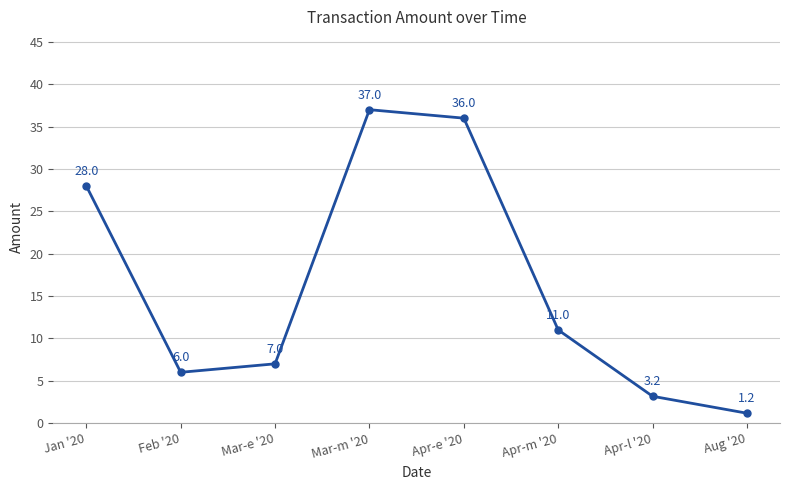

What position from the left is Aug '20?

8